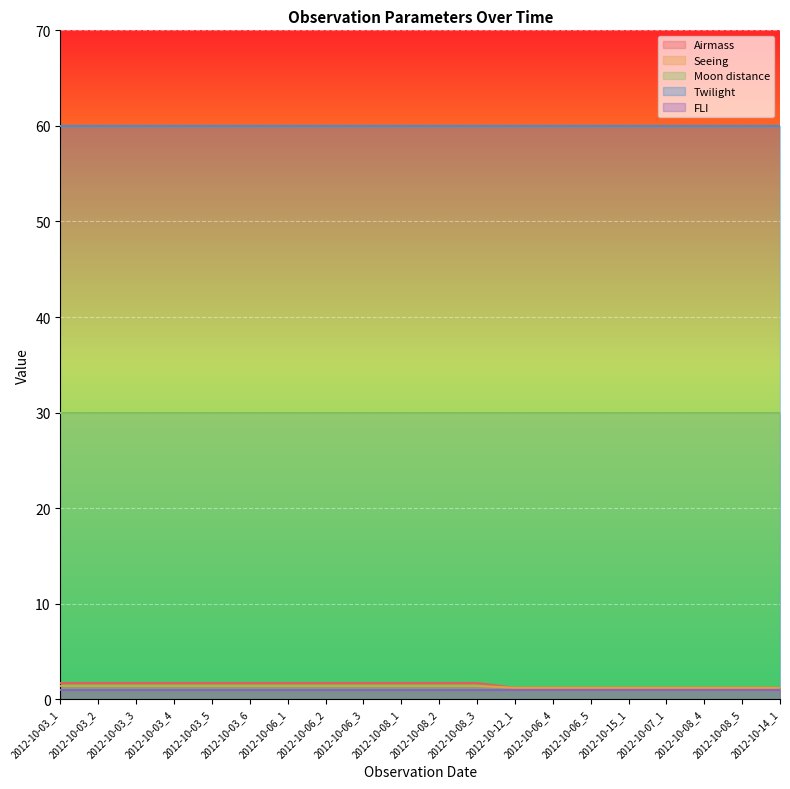

What are all the series names shown in the legend?

Airmass, Seeing, Moon distance, Twilight, FLI